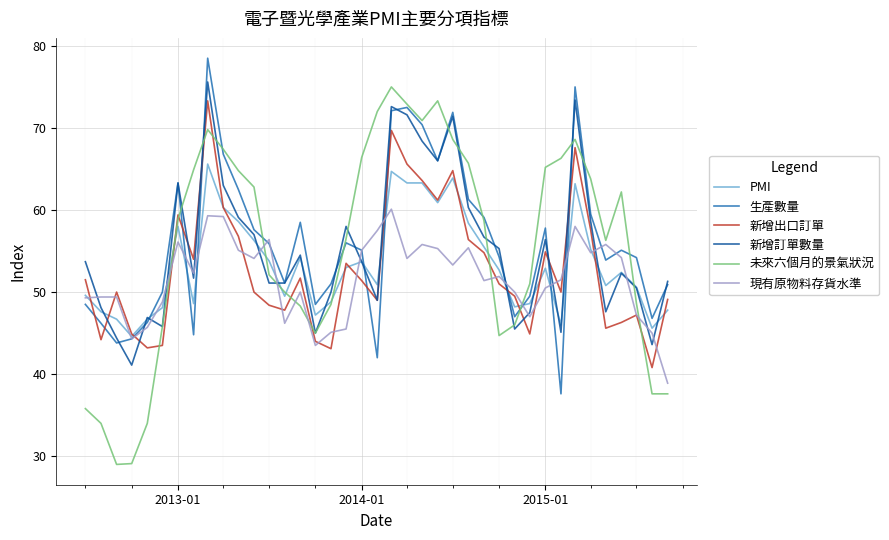

Which series ends up on top after the final intersection of 生產數量 and 新增出口訂單?

生產數量